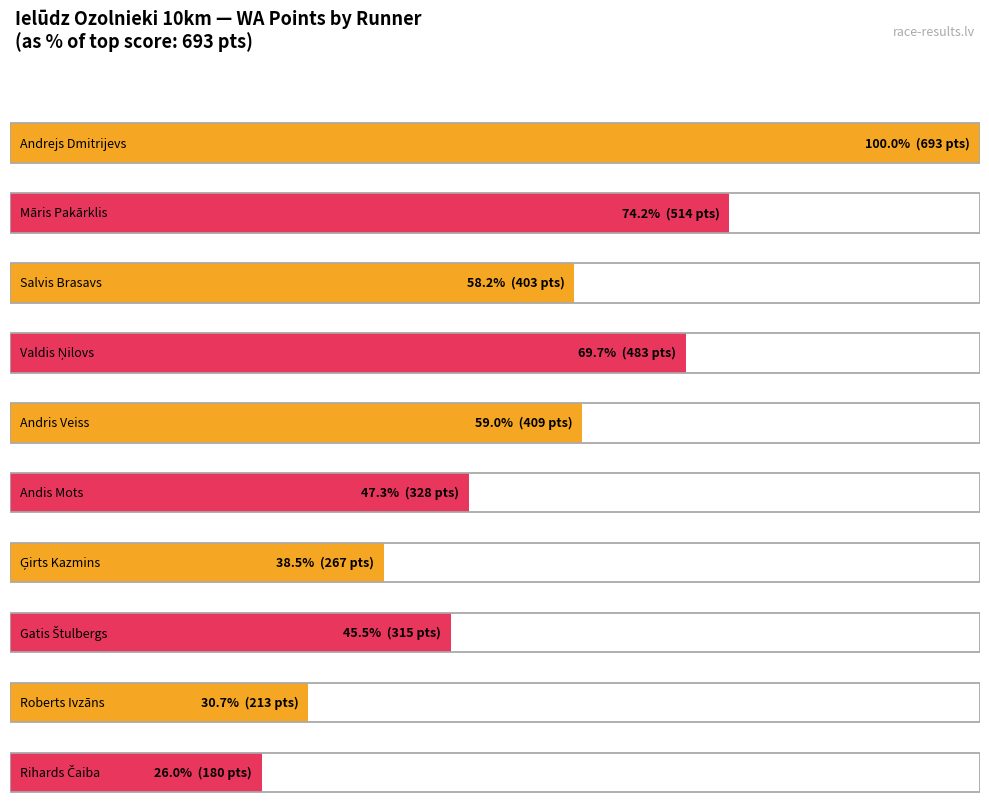

At which label is the value closest to 347?

Andis Mots